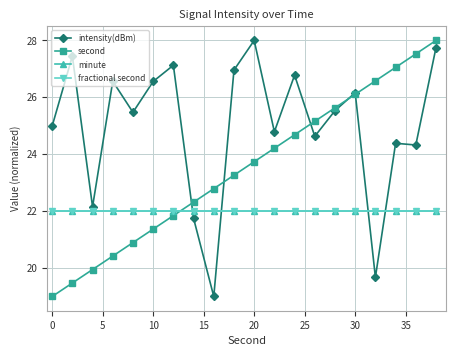

Does the chart have visible grid lines?

Yes